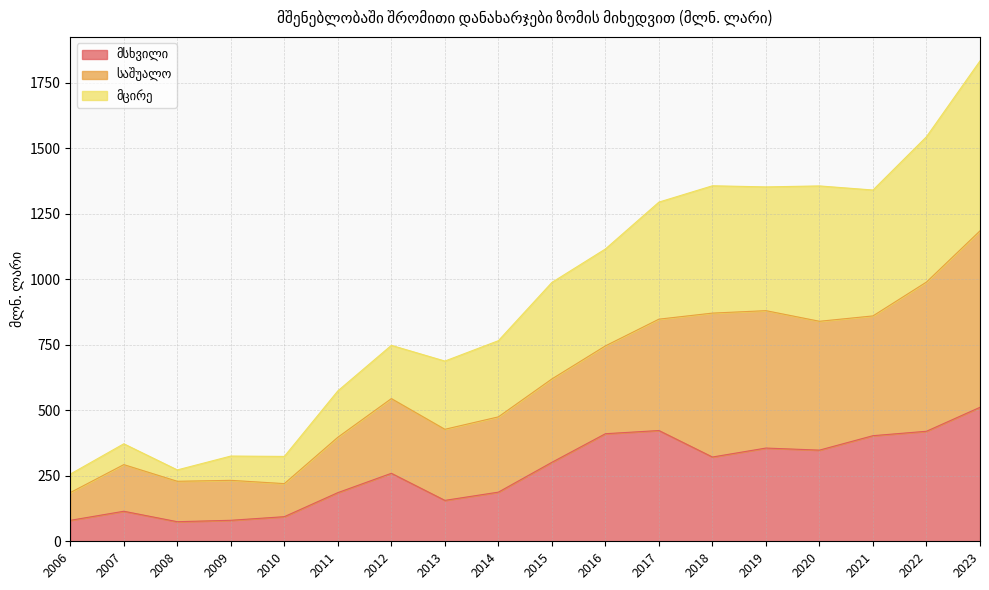

At which category is the sum across all series the highest?

2023